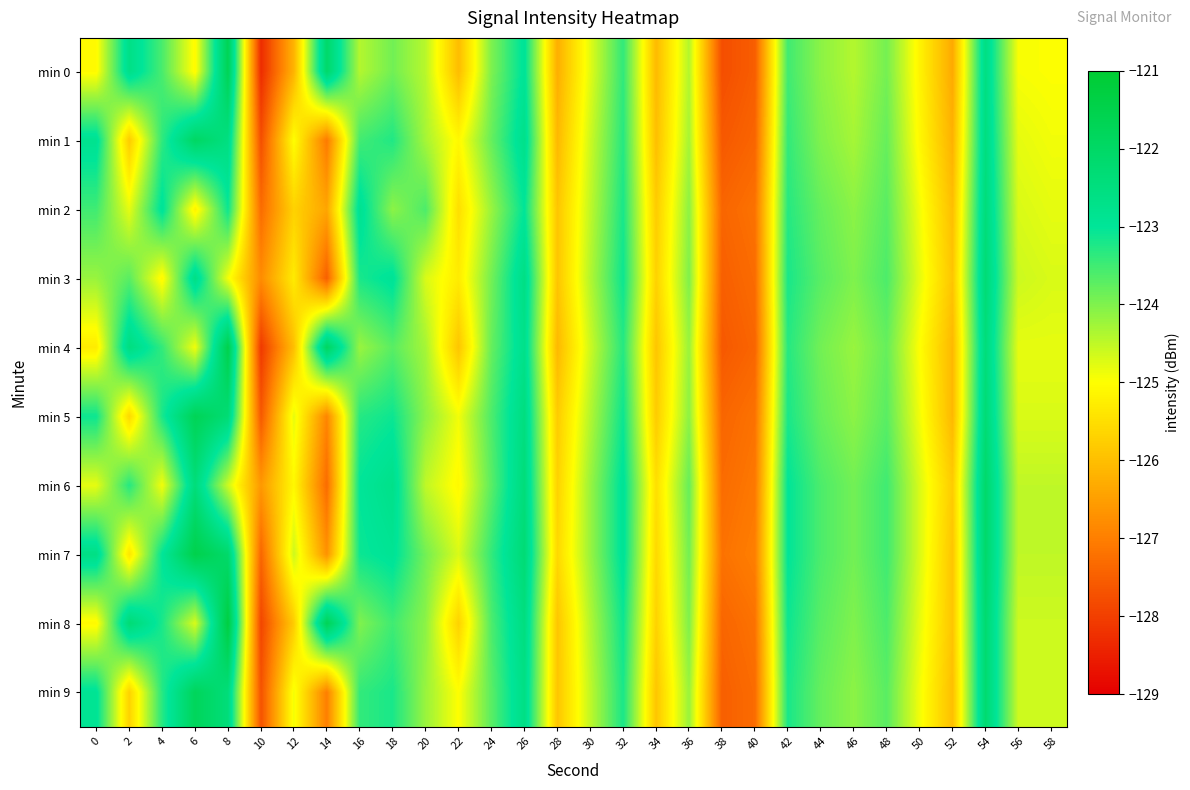

At which category does the chart reach its peak across all series?

8